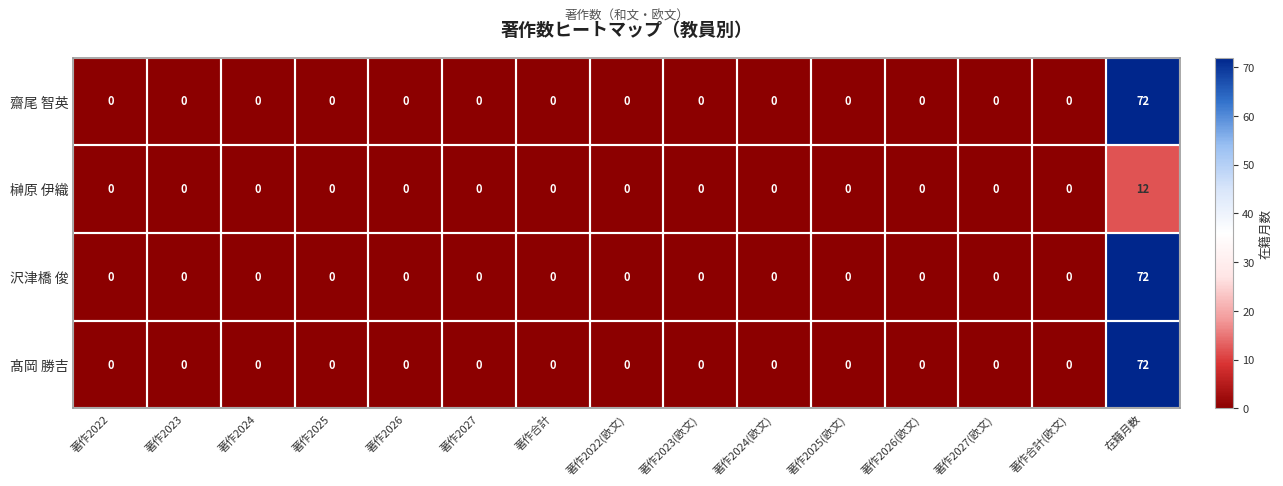

True or false: 髙岡 勝吉 has a value of 35 at 著作2023.

False